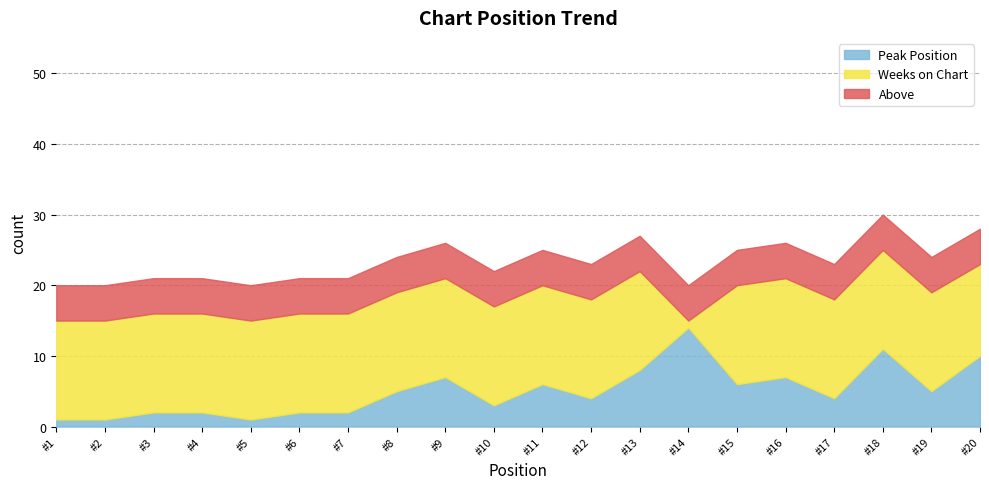

Which has a higher value, 2 or 3?

3